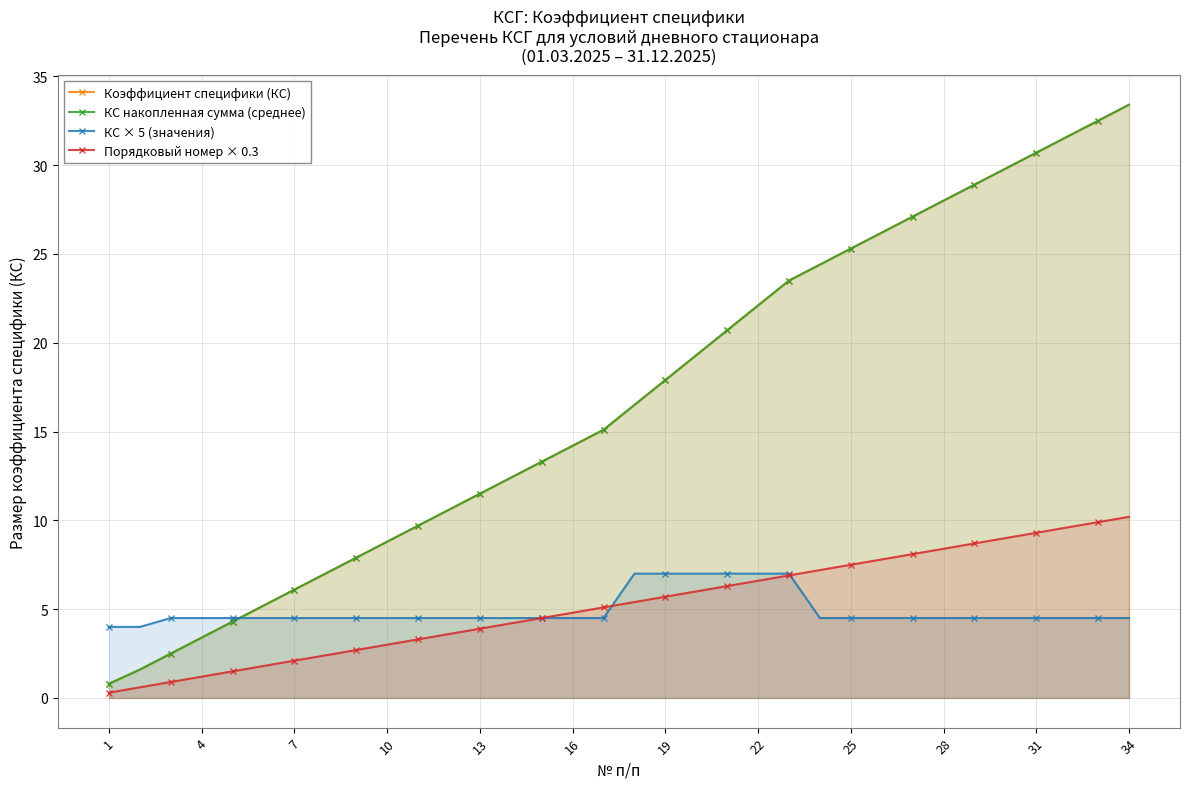

Is the value of Порядковый номер × 0.3 at 28 greater than the value of КС × 5 (значения) at 34?

Yes